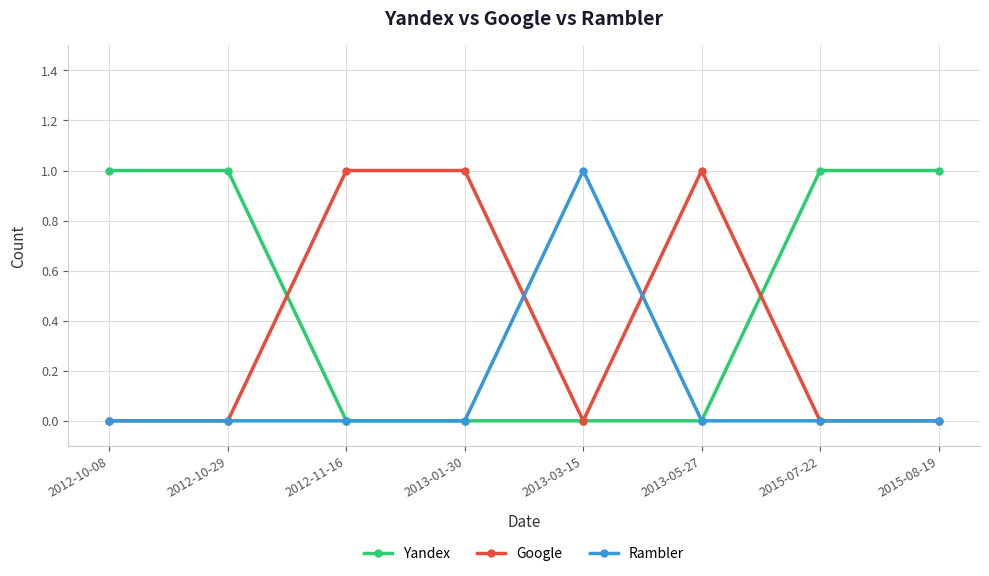

What position from the left is 2013-03-15?

5